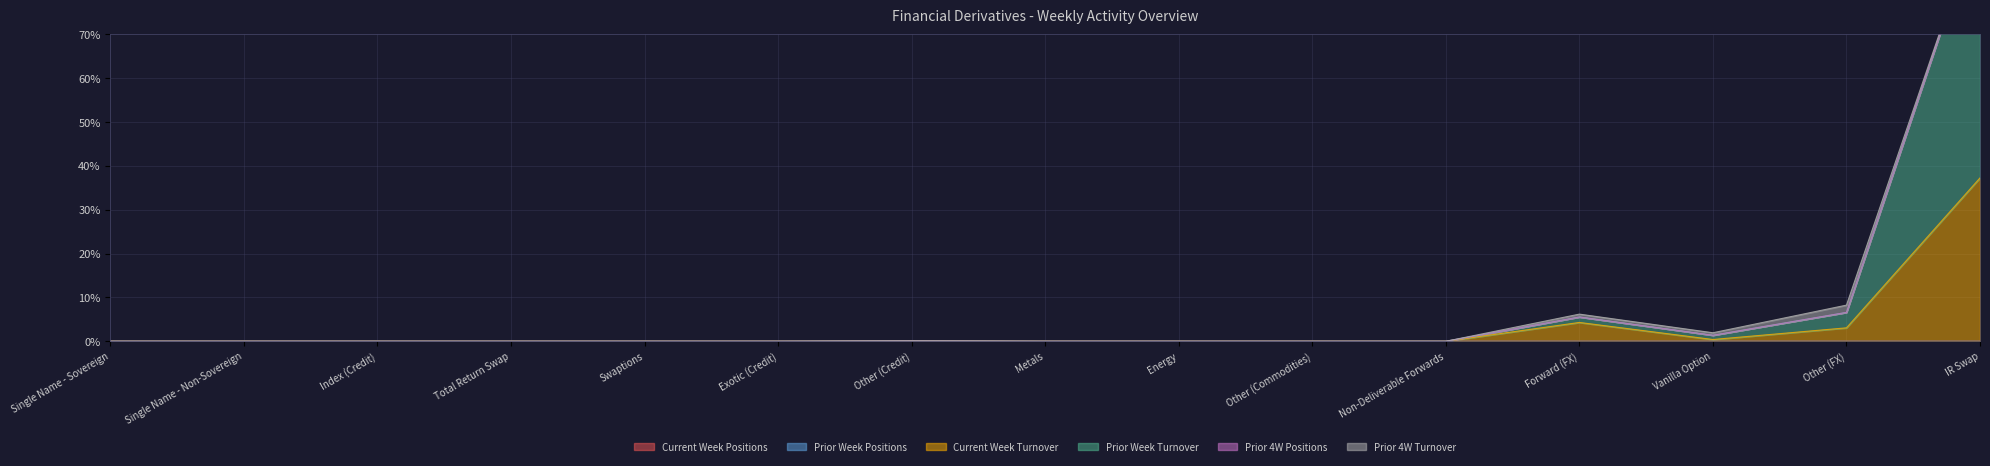

How many positive values does the Prior 4W Positions series have?

9